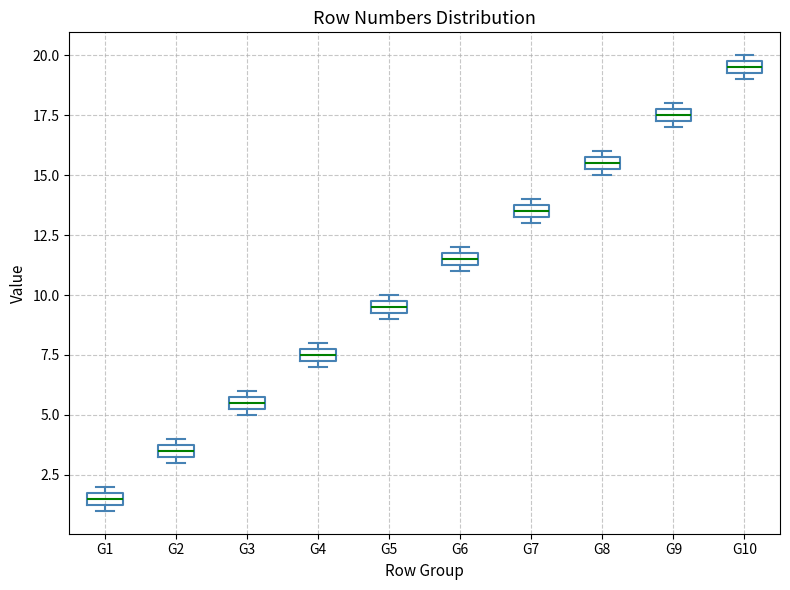

Where is the lower edge of the box for G9 on the y-axis? The values are not printed on the chart, so give them approximately, as read against the axis.

17.5